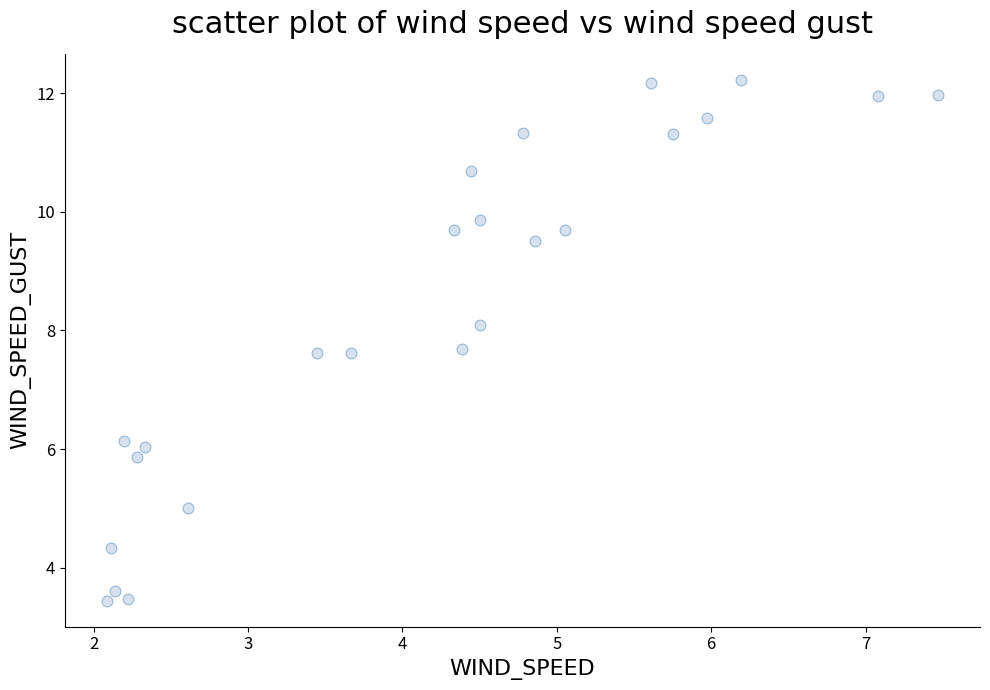

What is the range of X values (max minus min)?

5.4